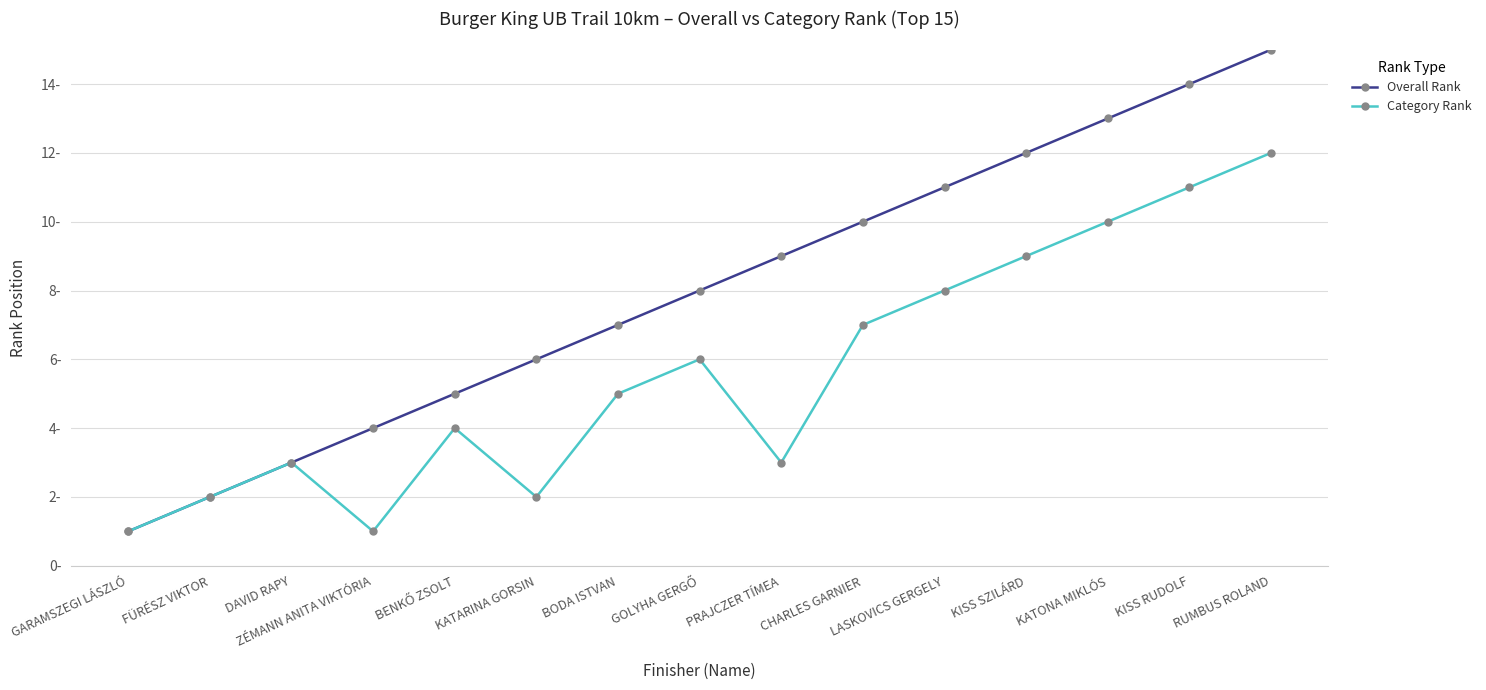

Between GARAMSZEGI LÁSZLÓ and CHARLES GARNIER, which series saw the biggest shift?

Overall Rank